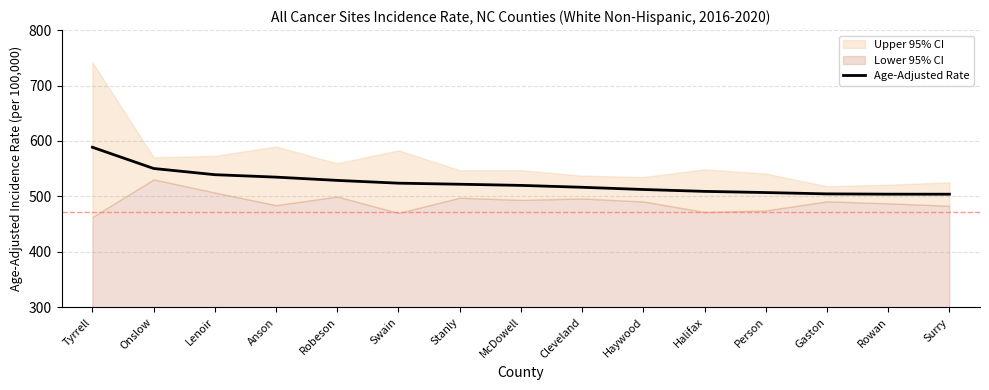

What is the smallest value displayed?

504.0